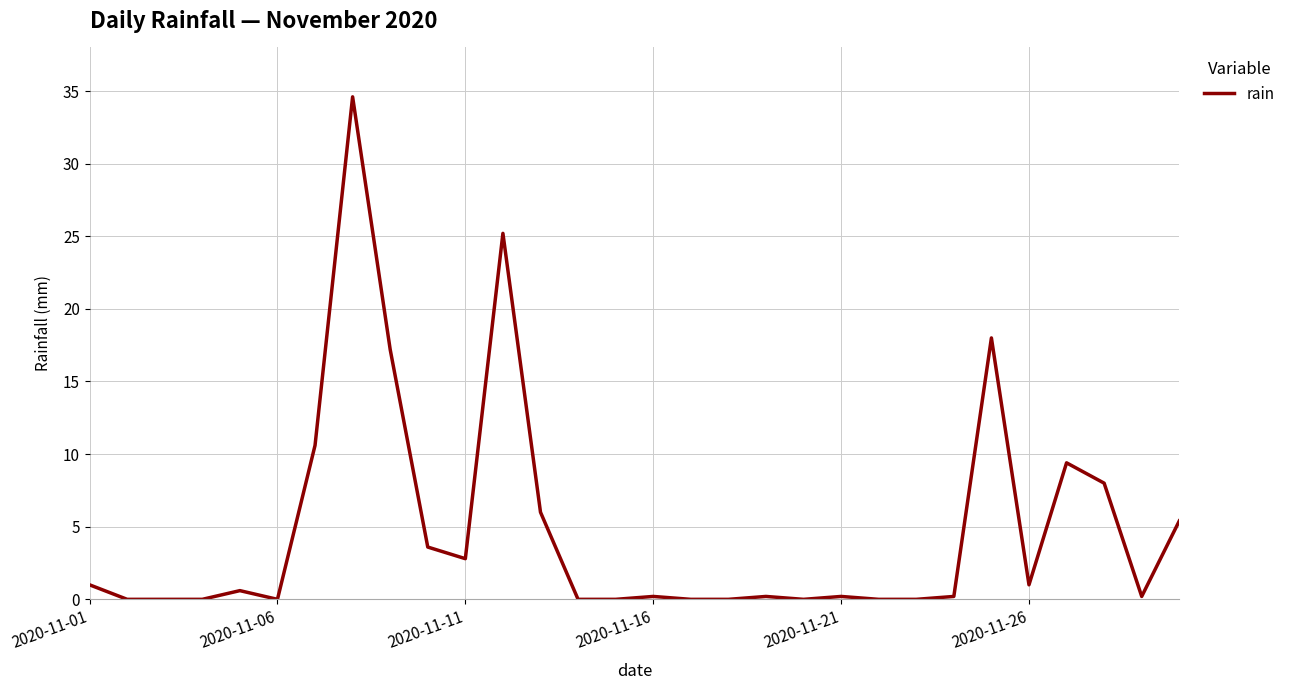

What is the difference between the maximum and minimum values?

34.6